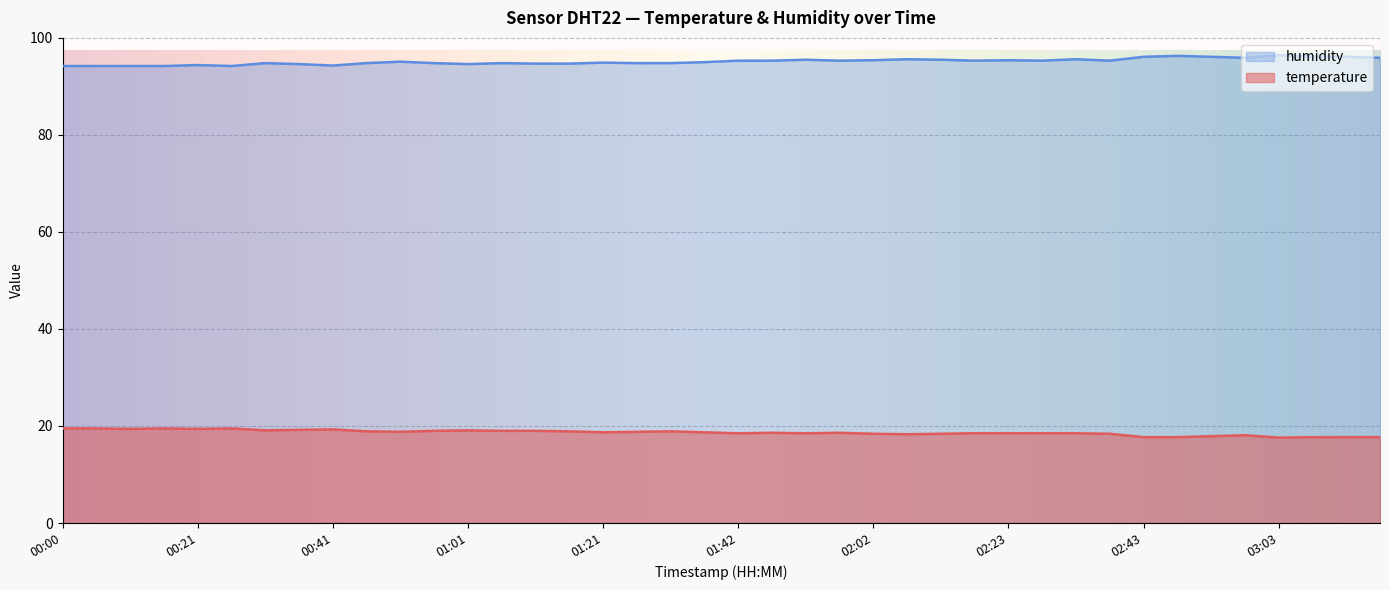

Between 02:38 and 03:08, which series saw the biggest shift?

humidity